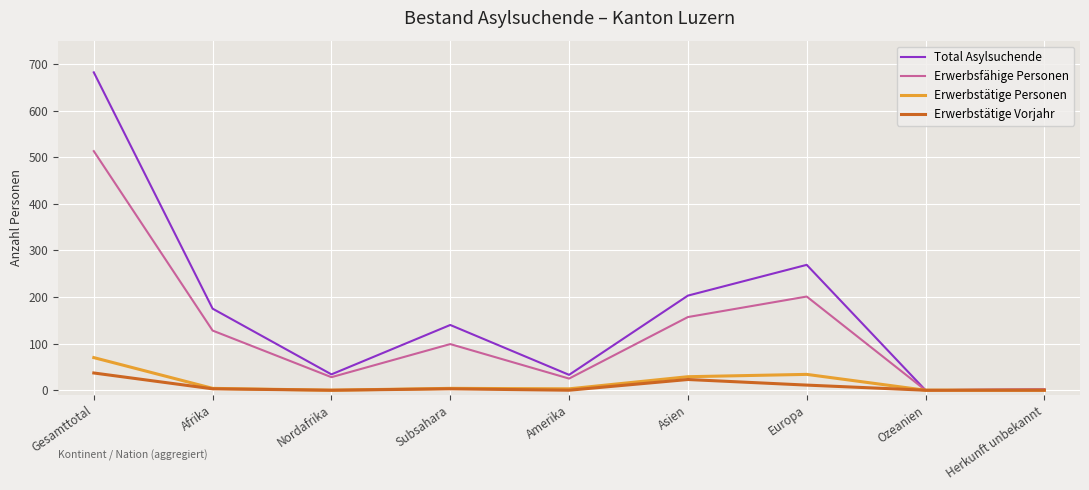

What is the average value of the Erwerbstätige Vorjahr series?

9